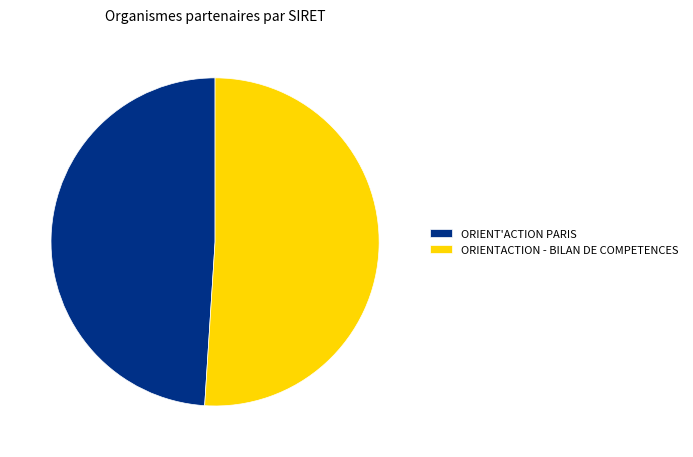

The ORIENT'ACTION PARIS slice represents 49% of the pie. True or false?

True